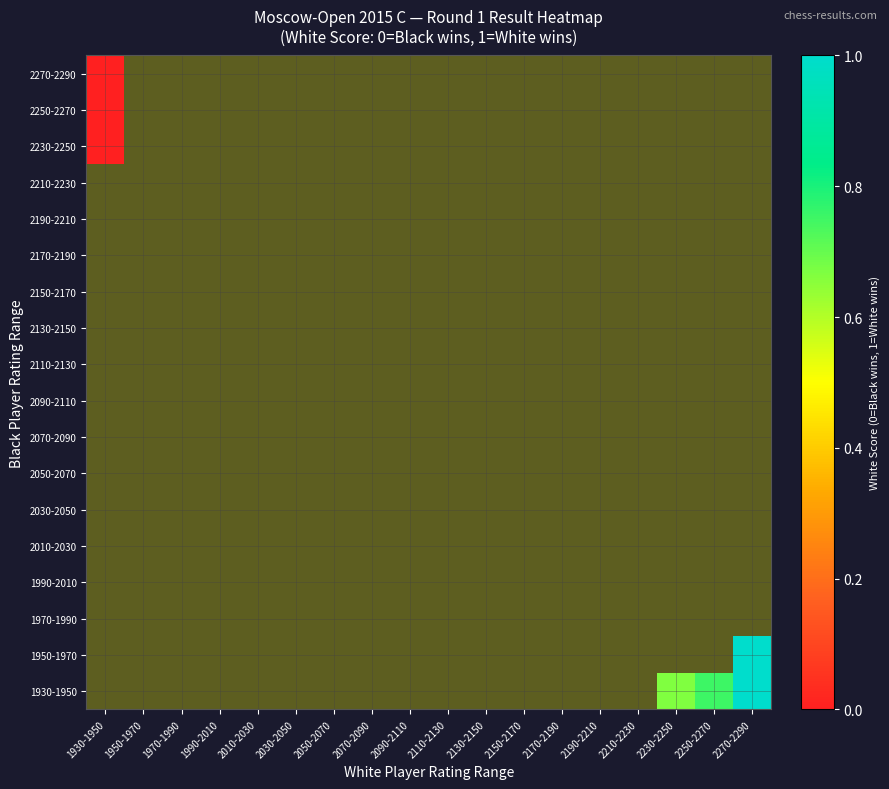

Which category has the lowest value across all series?

1930-1950